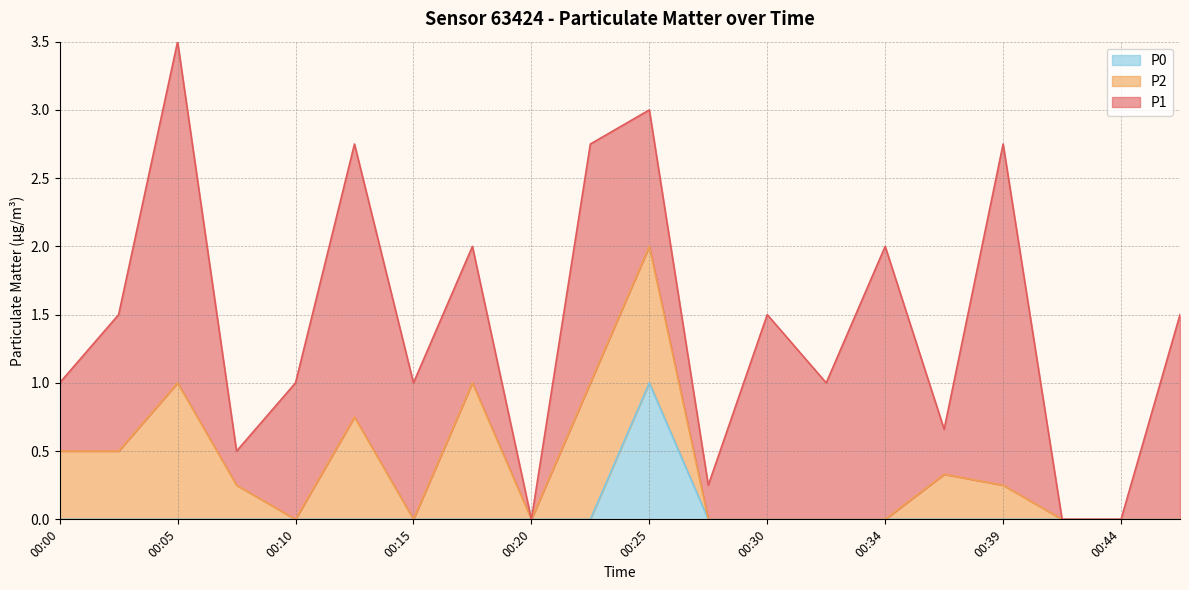

List the series in order of their peak value, lowest first.

P2, P0, P1